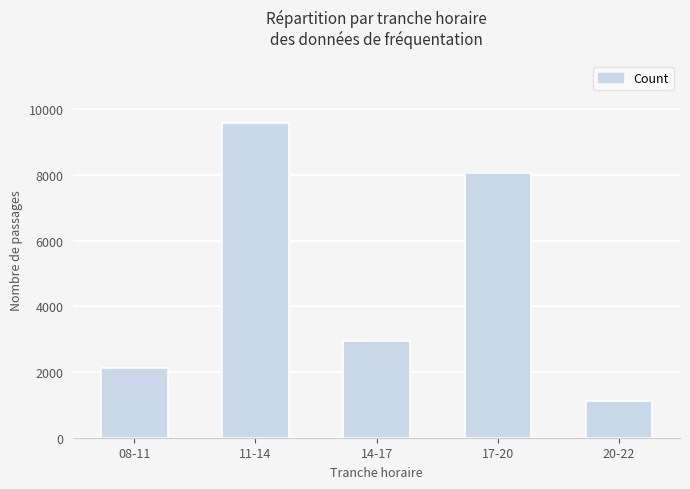

How many categories are shown in the chart?

5